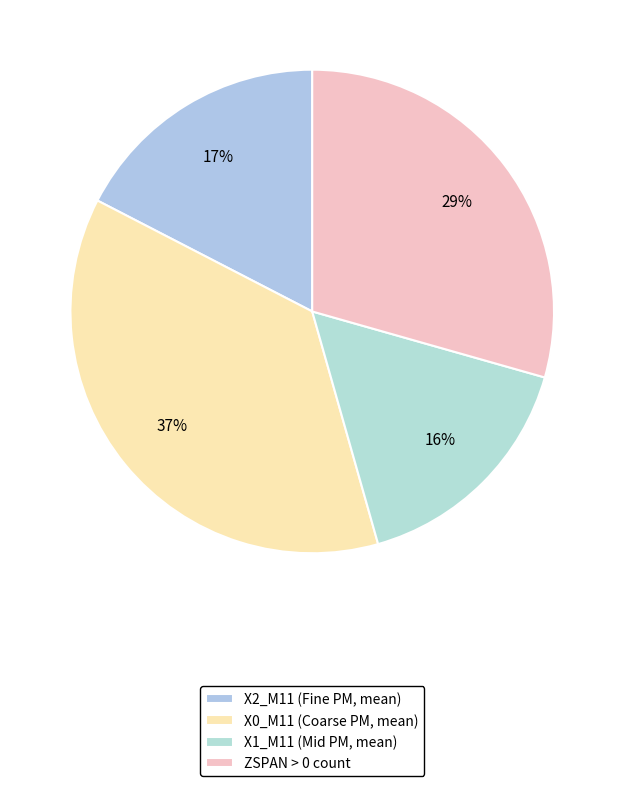

How many segments does this pie chart have?

4